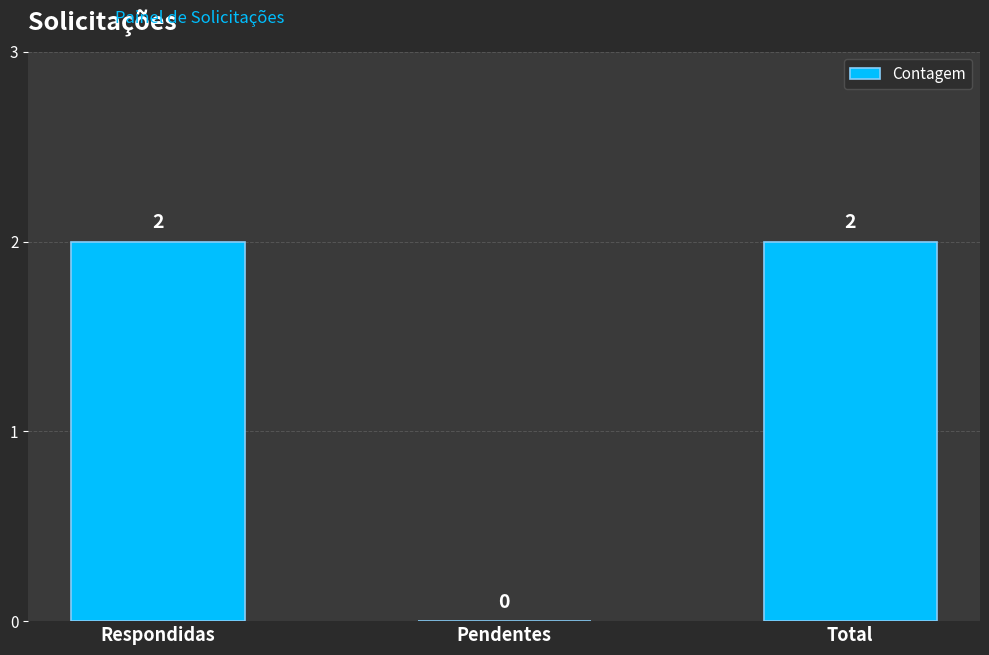

Count the number of categories in the chart.

3